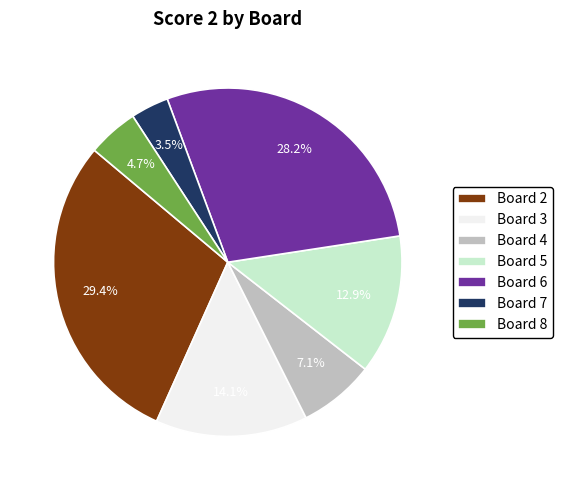

How many segments does this pie chart have?

7